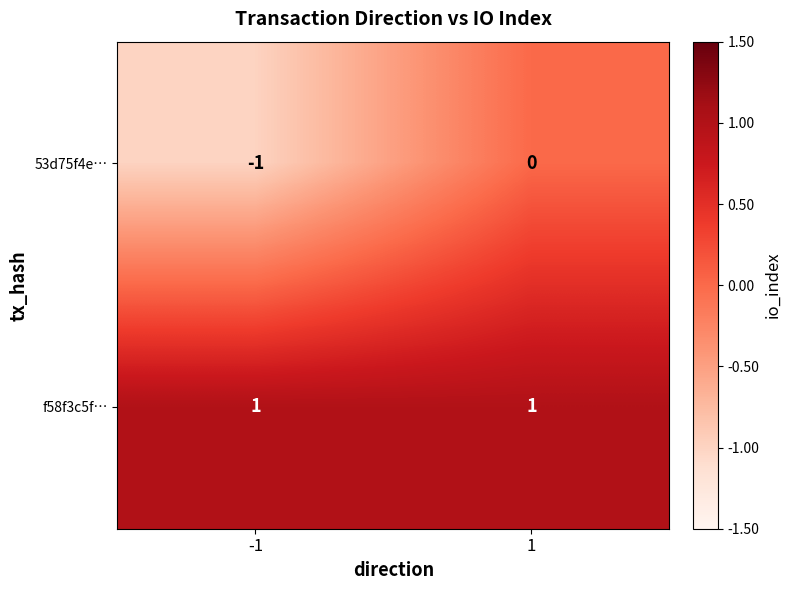

What is the greatest value displayed?

1